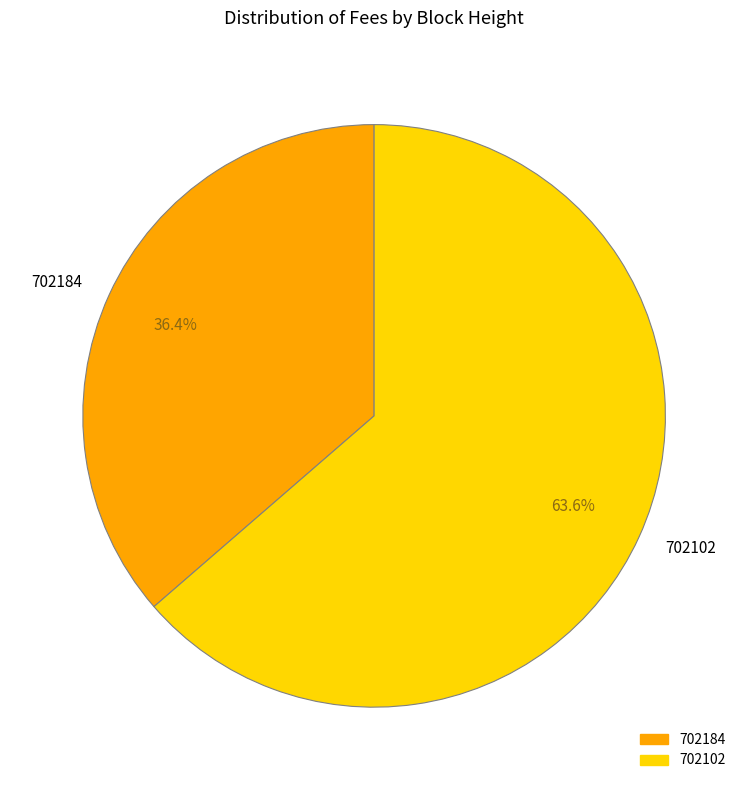

How many slices are in this pie chart?

2